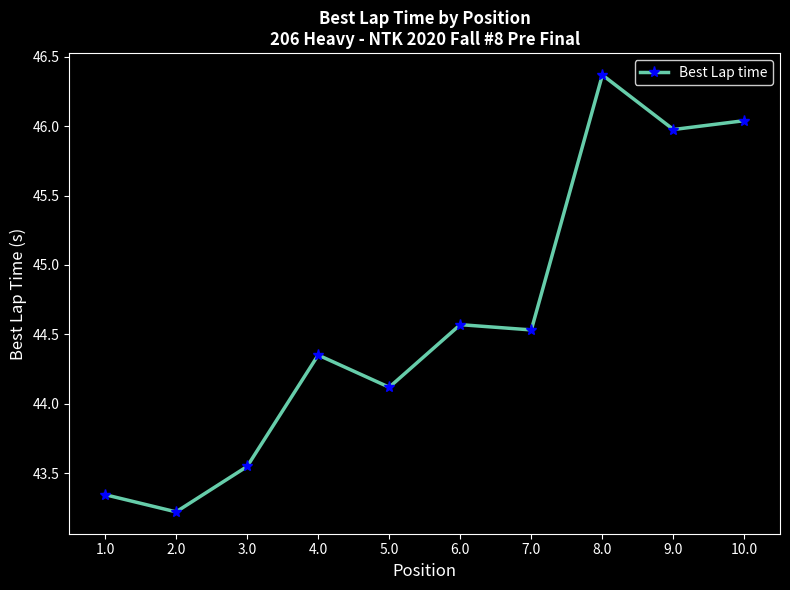

What is the sum of the values at 1.0 and 7.0?

87.9